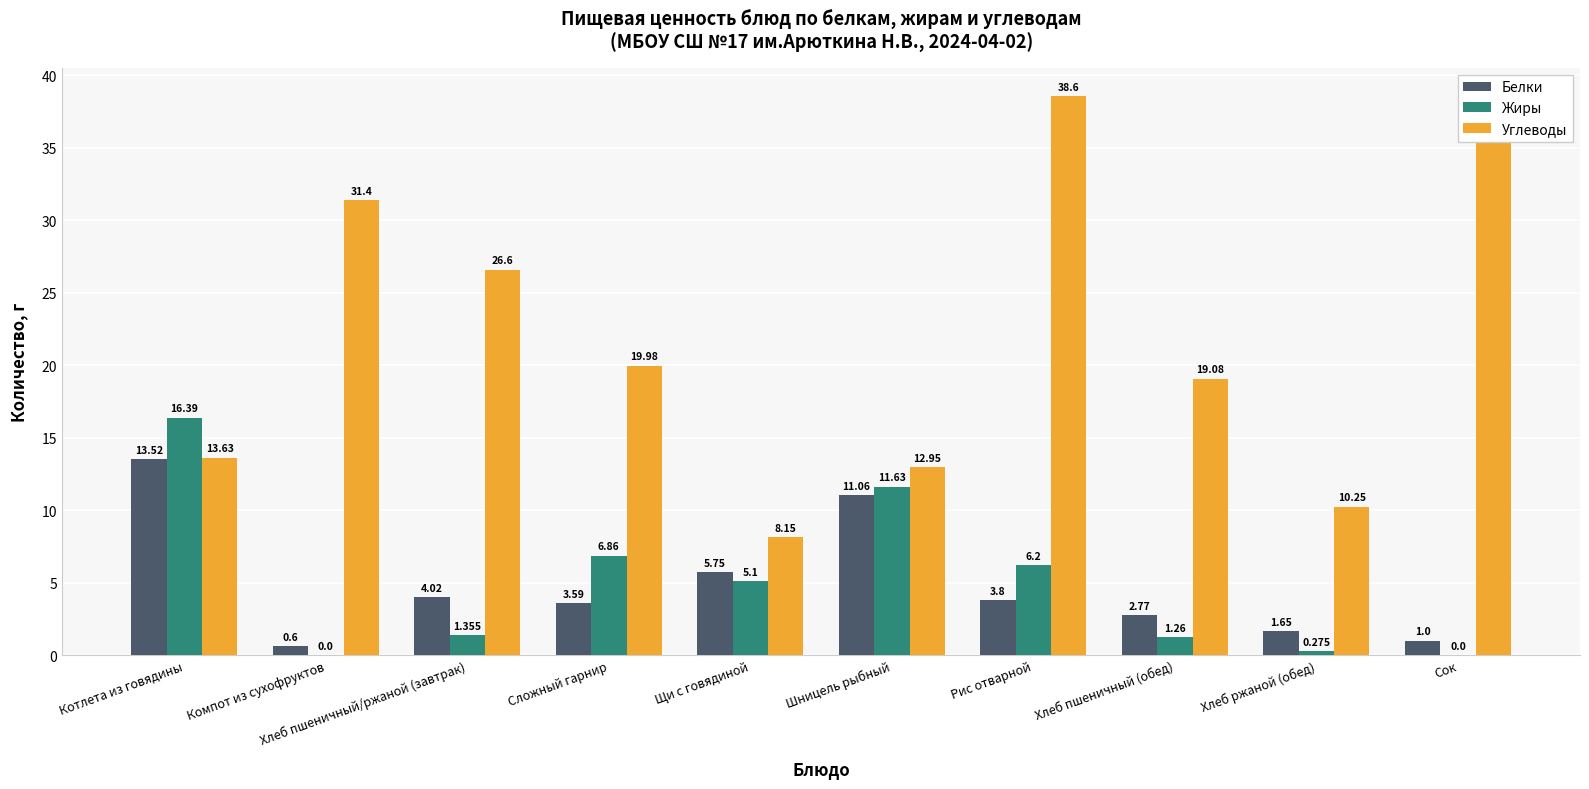

How many groups of bars are there?

10